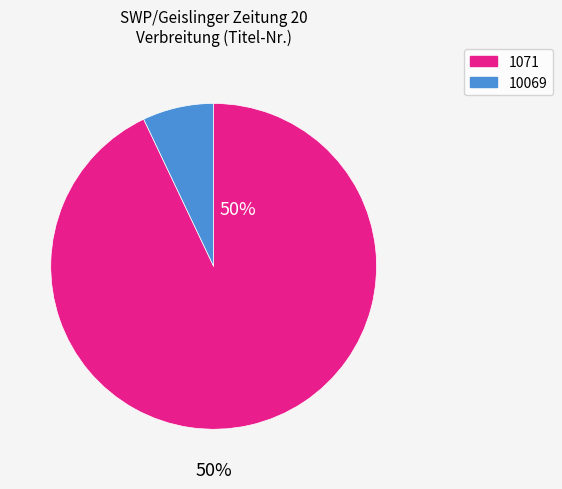

Rank the categories by value from highest to lowest.

1071, 10069